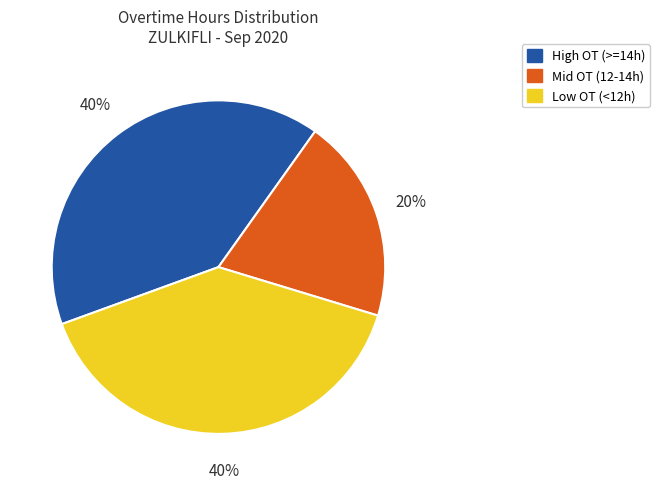

Is there any slice that represents more than half of the pie?

No